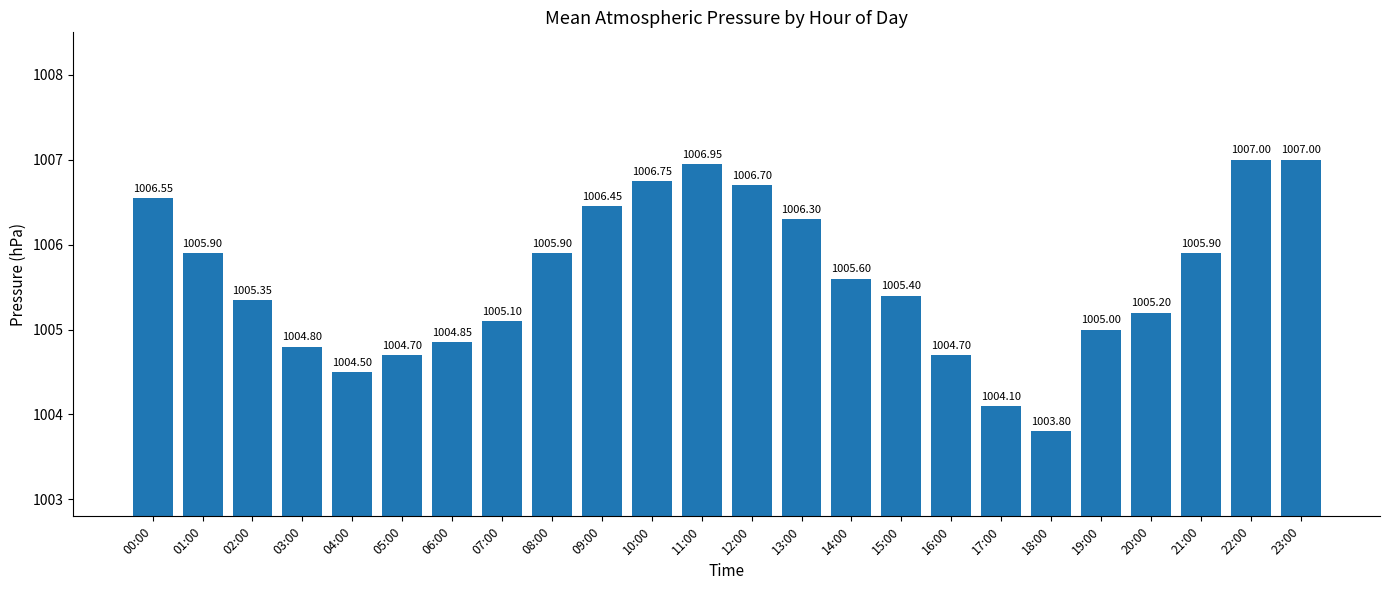

What is the average value?

1005.6